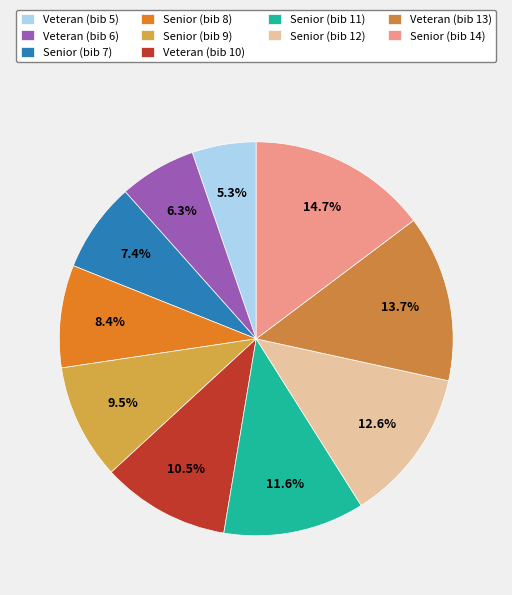

Count the number of slices in the pie.

10